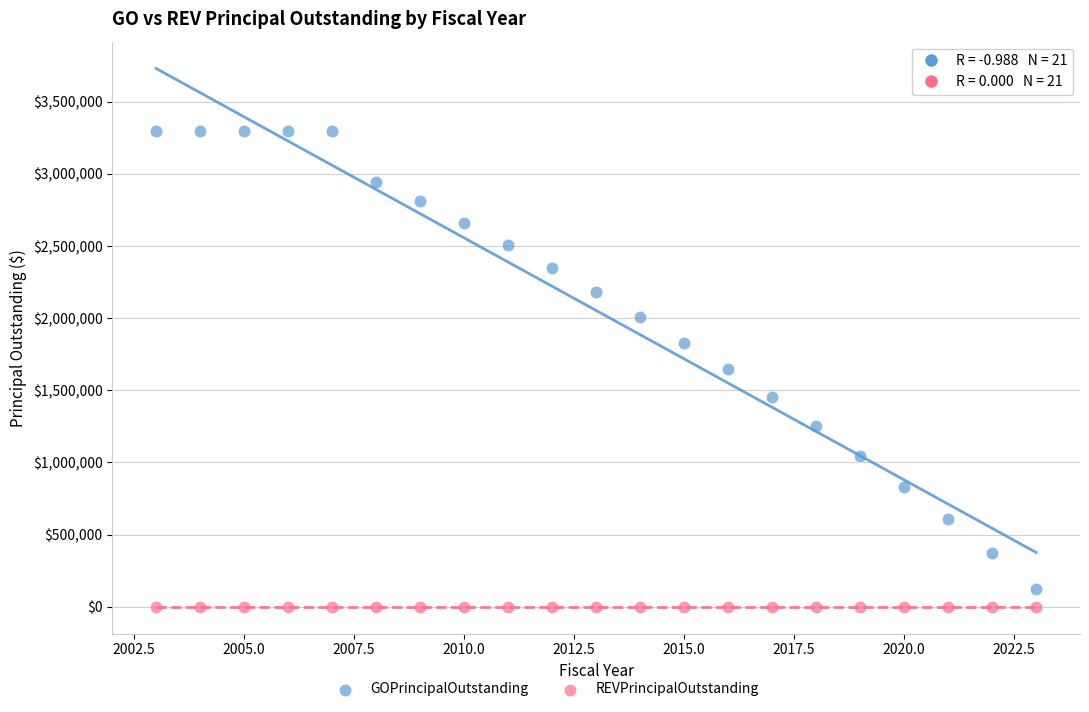

Which series contains the highest Y value?

GOPrincipalOutstanding